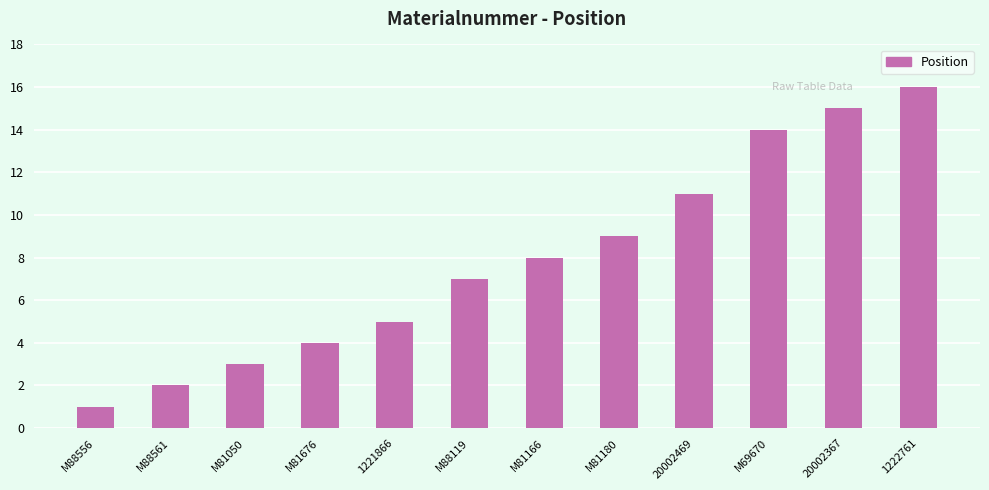

Approximately how many times larger is the value at M88119 compared to M81180?

0.8